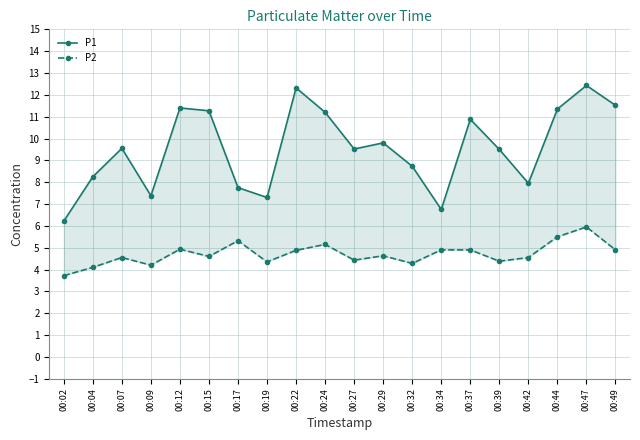

Reading right to left, extract all data points from this chart.

P1: 00:49=11.5	00:47=12.4	00:44=11.3	00:42=8.0	00:39=9.5	00:37=10.9	00:34=6.8	00:32=8.7	00:29=9.8	00:27=9.5	00:24=11.2	00:22=12.3	00:19=7.3	00:17=7.8	00:15=11.3	00:12=11.4	00:09=7.4	00:07=9.6	00:04=8.2	00:02=6.2
P2: 00:49=4.9	00:47=6.0	00:44=5.5	00:42=4.5	00:39=4.4	00:37=4.9	00:34=4.9	00:32=4.3	00:29=4.6	00:27=4.4	00:24=5.2	00:22=4.9	00:19=4.3	00:17=5.3	00:15=4.6	00:12=4.9	00:09=4.2	00:07=4.5	00:04=4.1	00:02=3.7